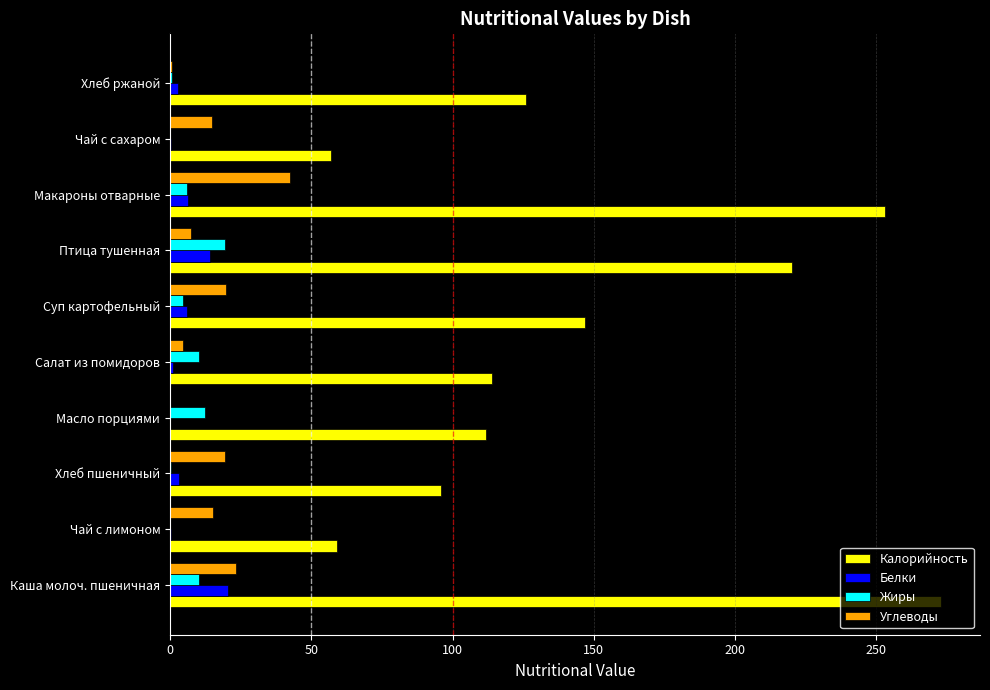

Which series has the largest range (max minus min)?

Калорийность